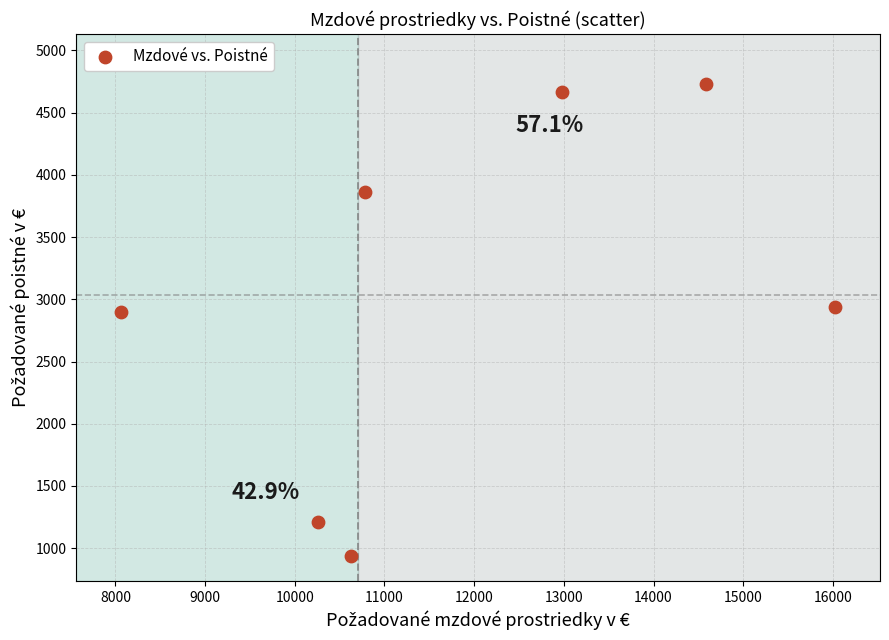

What is the average X value?

11905